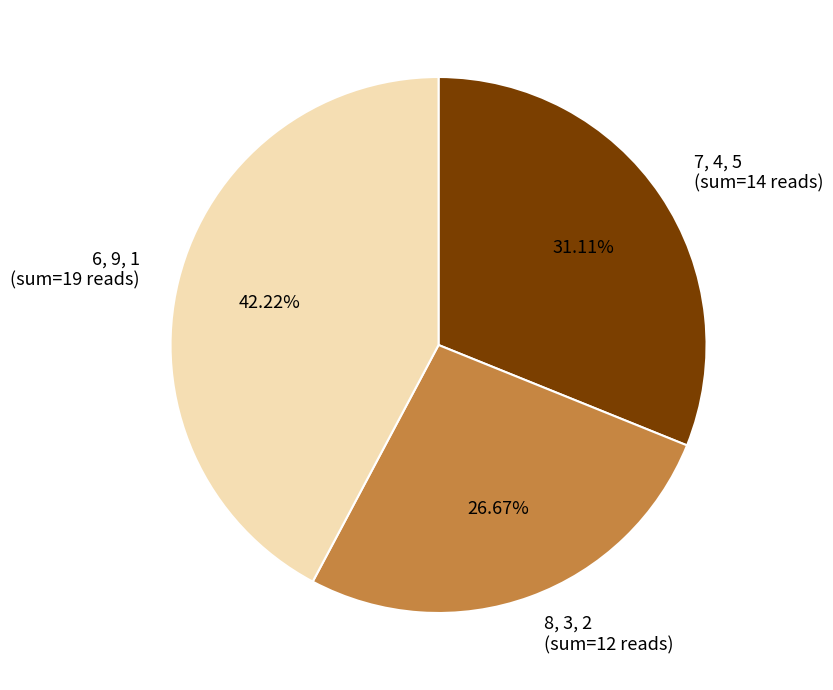

Rank the categories by value from lowest to highest.

8, 3, 2 (sum=12 reads), 7, 4, 5 (sum=14 reads), 6, 9, 1 (sum=19 reads)